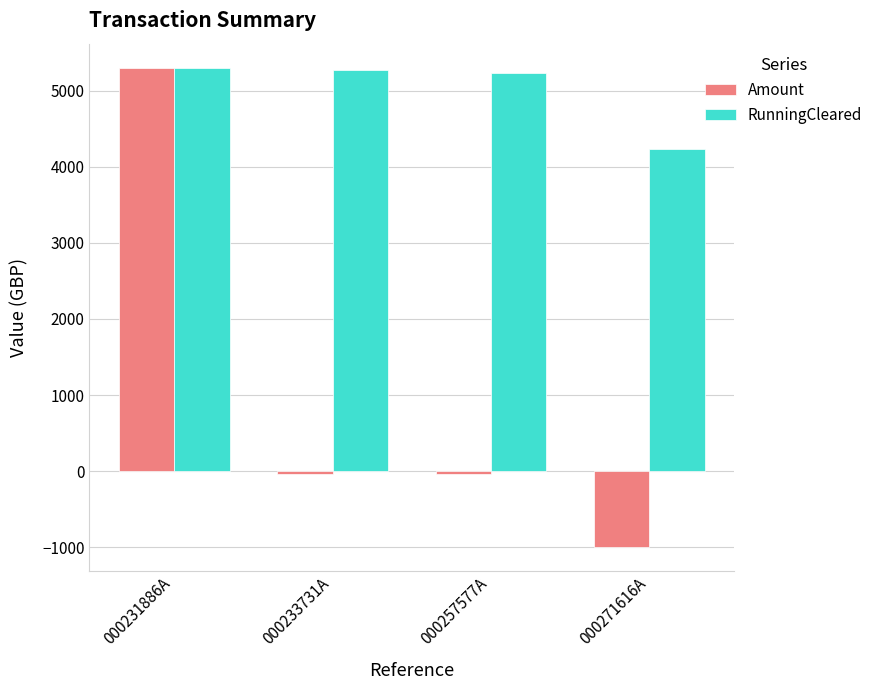

What is the minimum value shown in the chart?

-990.0